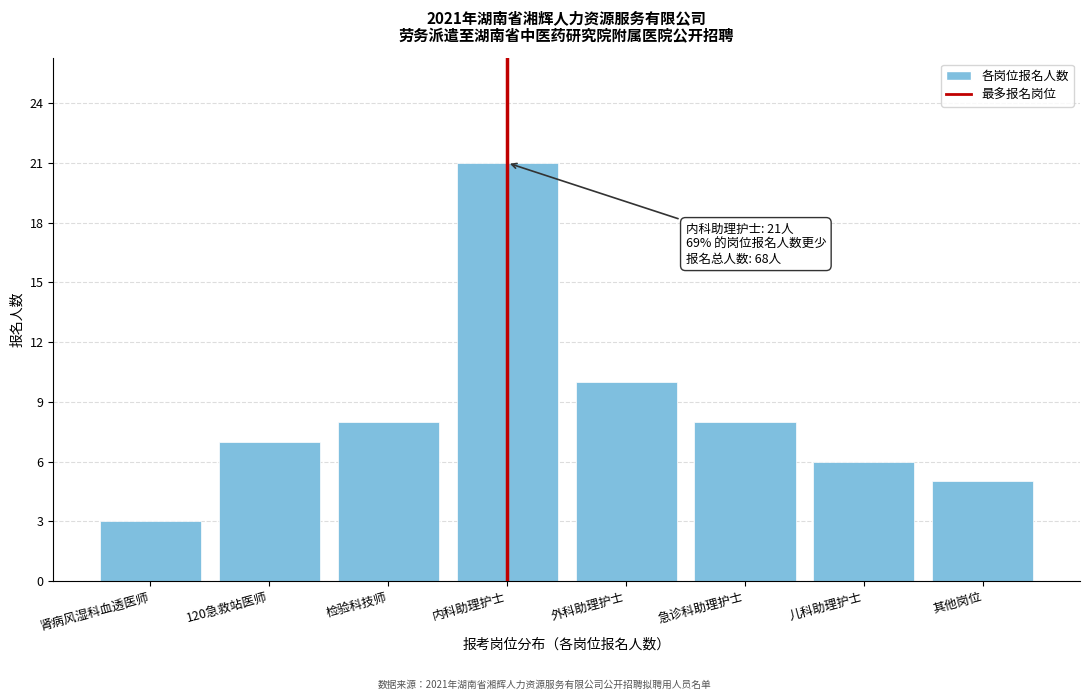

Reading left to right, list all the values displayed in this chart.

3	7	8	21	10	8	6	5